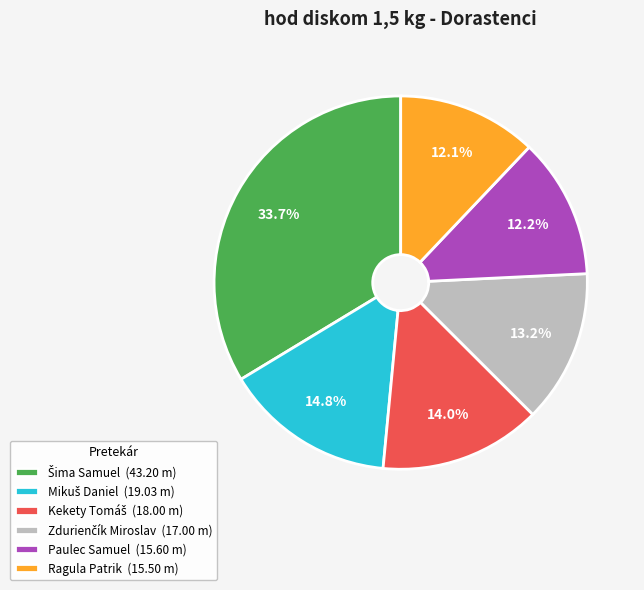

Does any single category account for the majority?

No